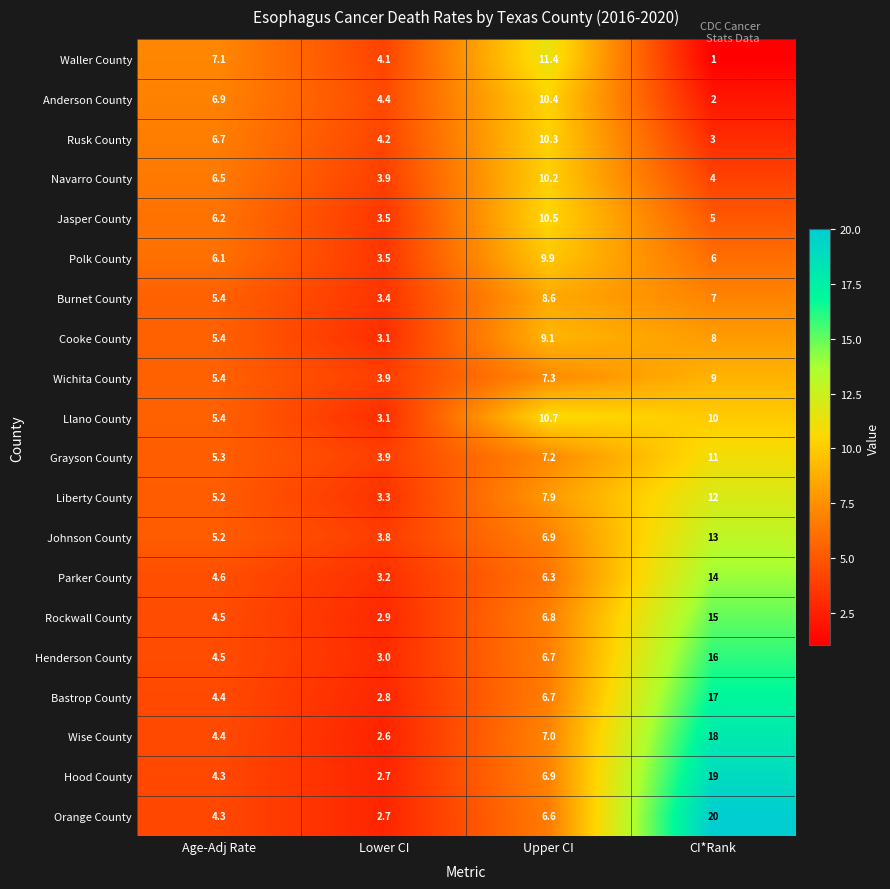

What is the difference between the maximum and minimum values in the Polk County series?

6.4